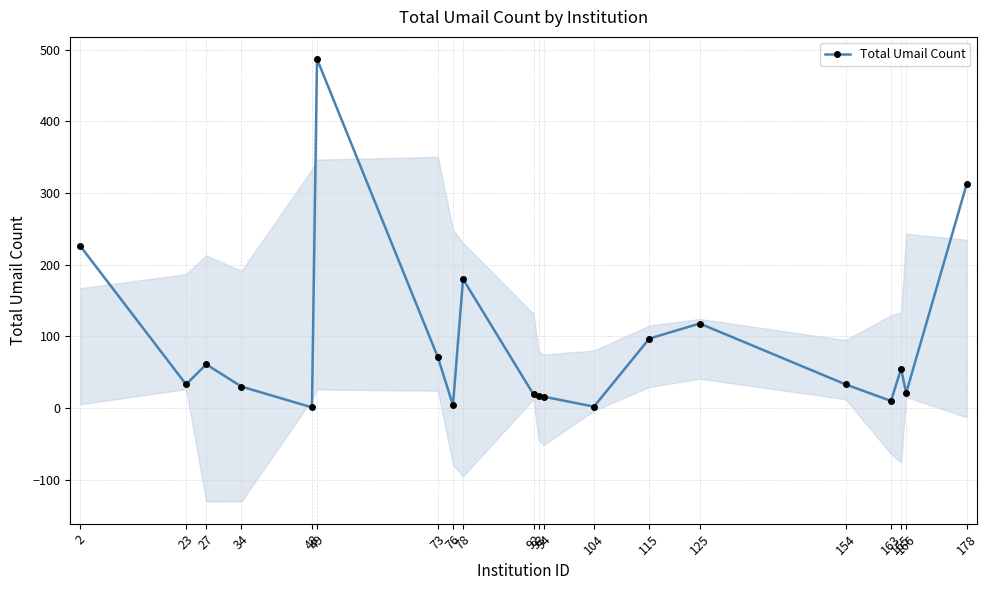

Which category has the lowest value across all series?

48